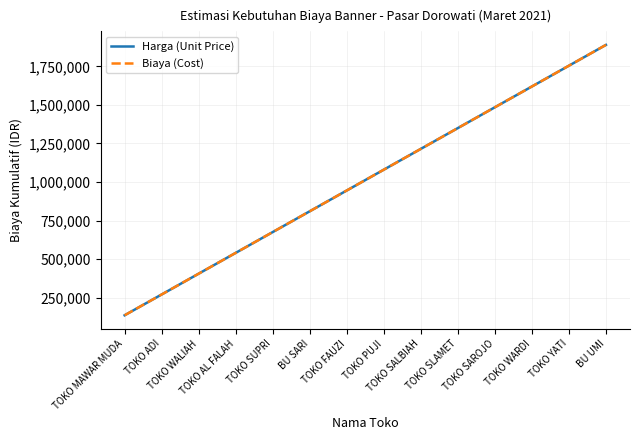

Does the chart have visible grid lines?

Yes